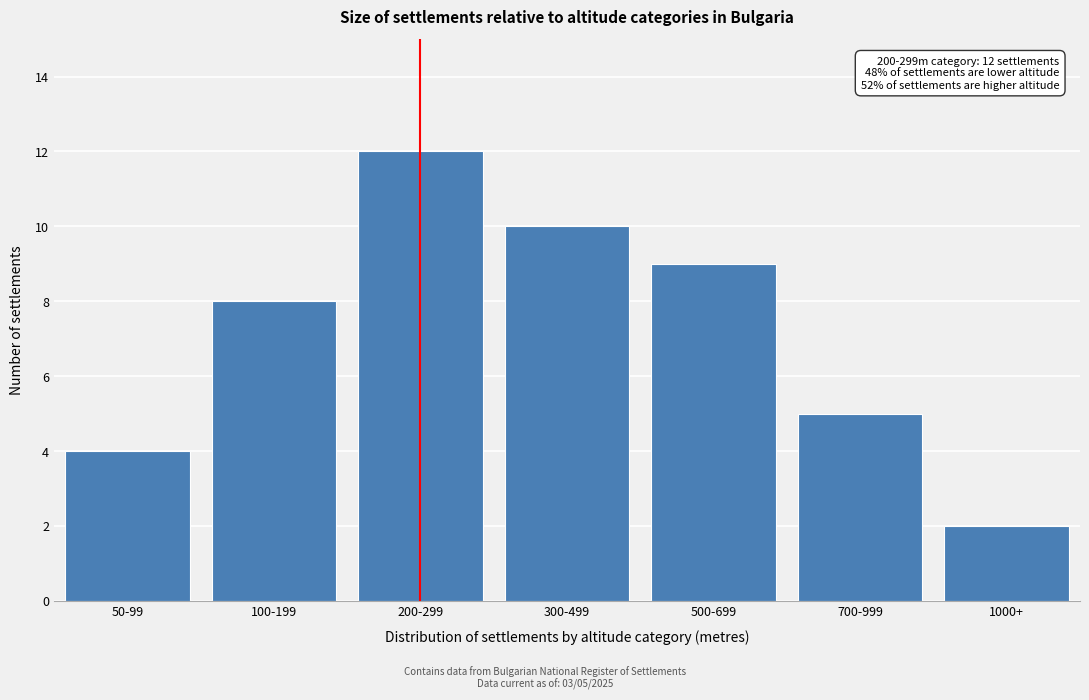

Reading left to right, extract all data points from this chart.

50-99=4	100-199=8	200-299=12	300-499=10	500-699=9	700-999=5	1000+=2